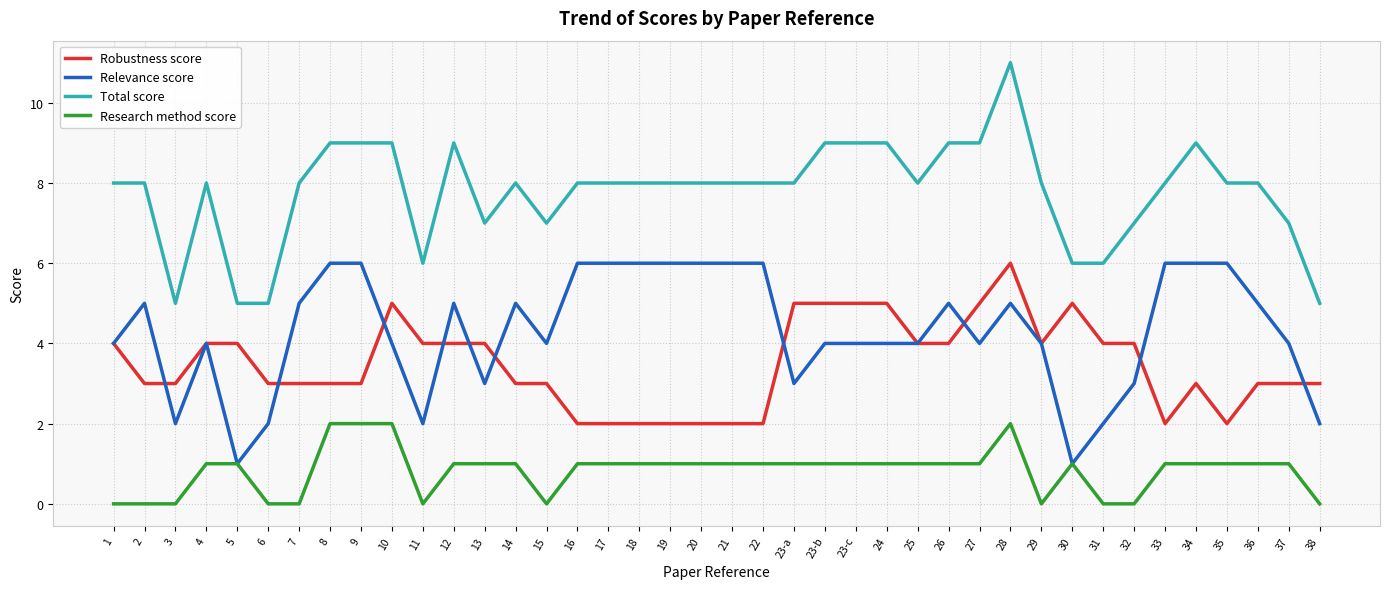

The value of Relevance score at 15 is 4. True or false?

True